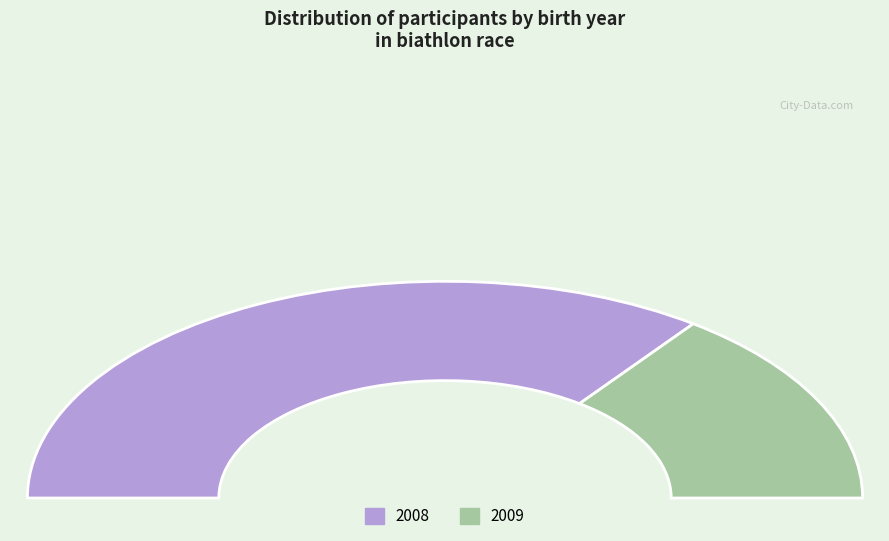

To the nearest percent, what is the average slice percentage?

50%